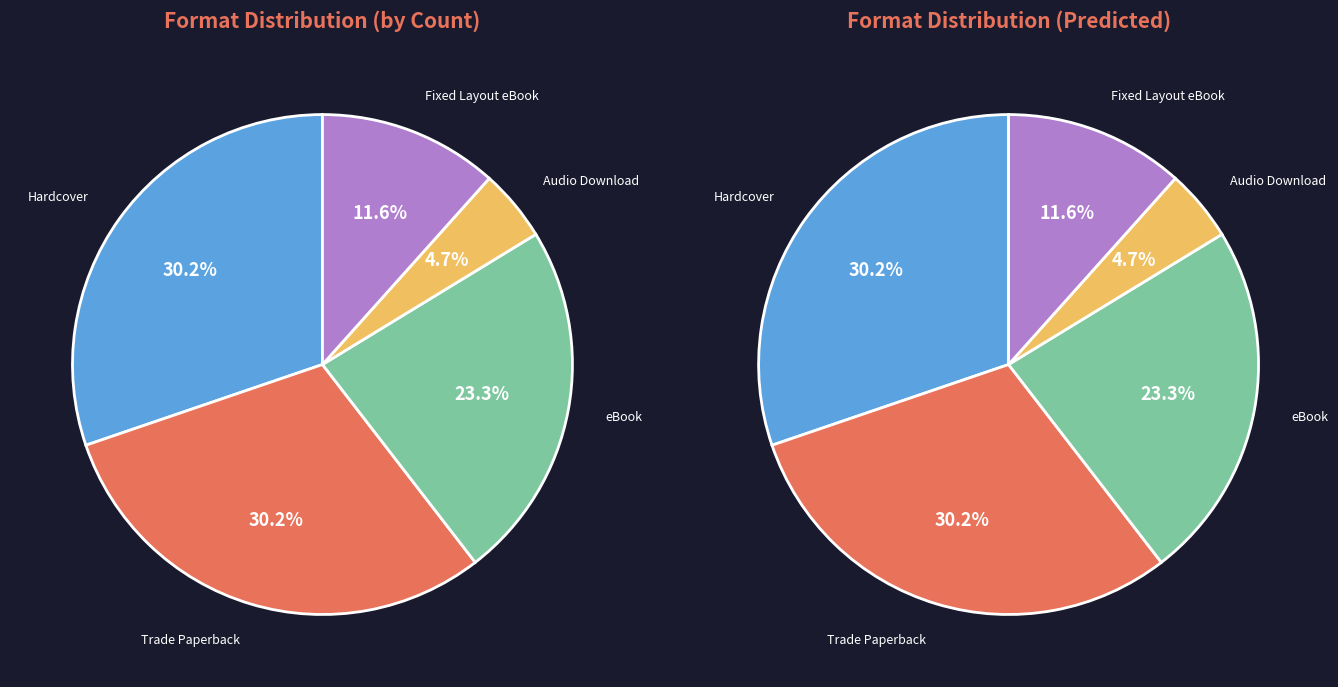

Count the number of slices in the pie.

5